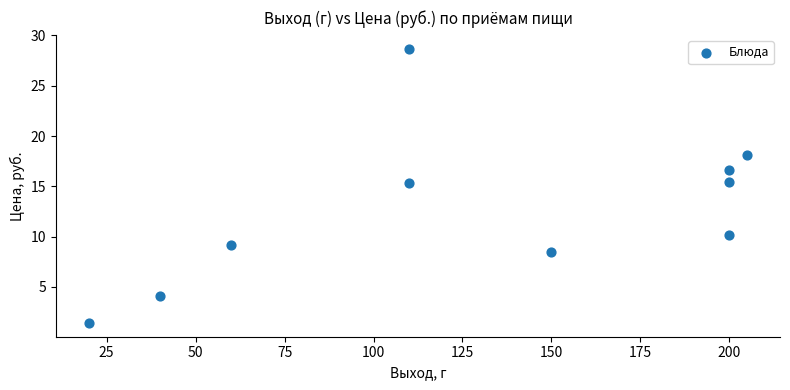

What is the range of Y values (max minus min)?

27.3